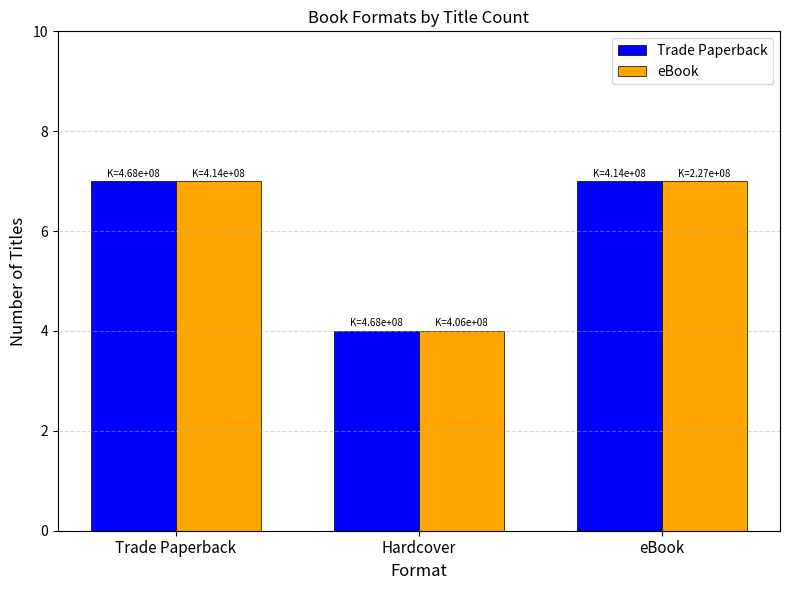

What is the difference between the maximum and minimum values in the Trade Paperback series?

3